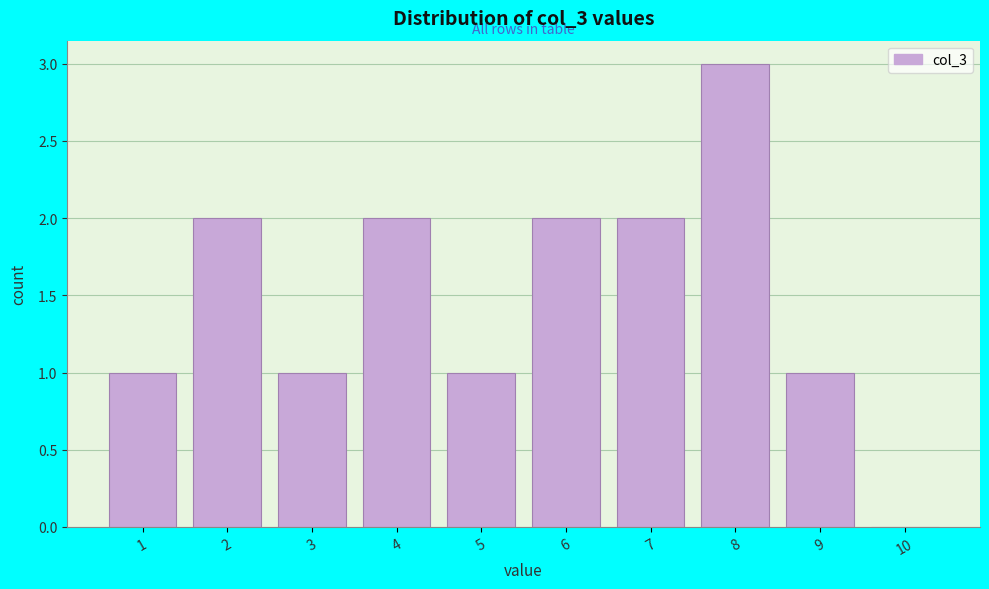

Reading left to right, extract all data points from this chart.

1=1	2=2	3=1	4=2	5=1	6=2	7=2	8=3	9=1	10=0